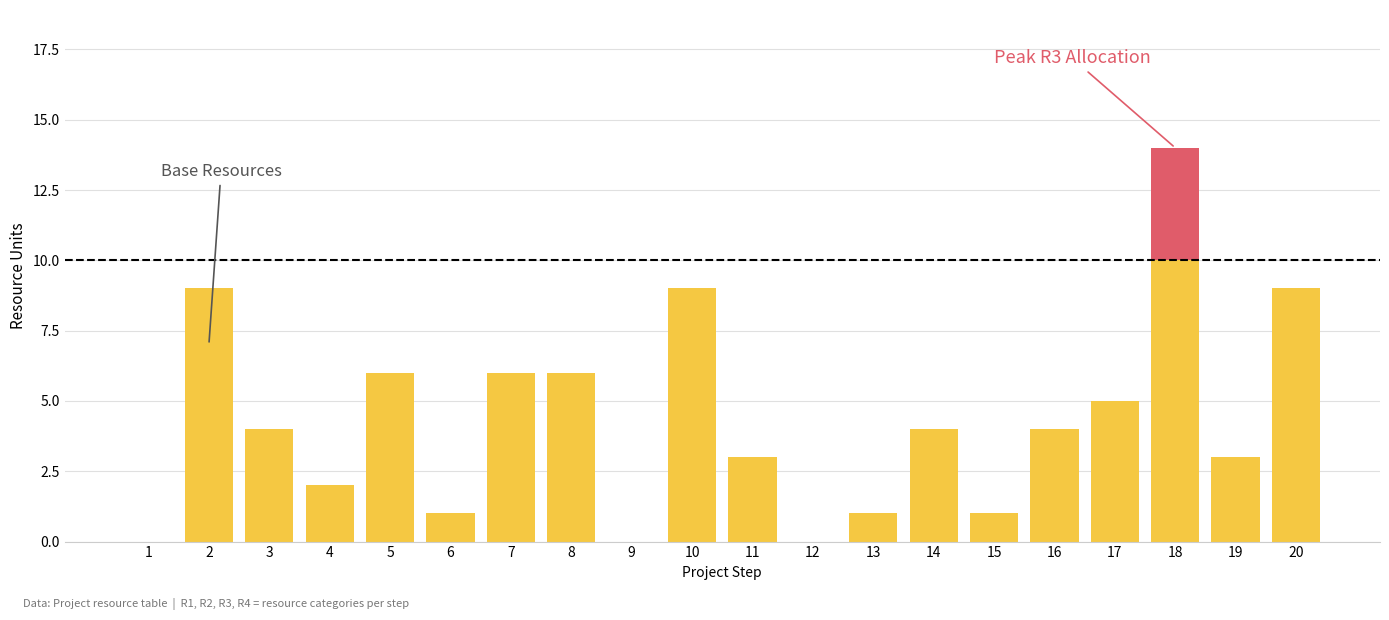

What is the total value across all series at 11?

3